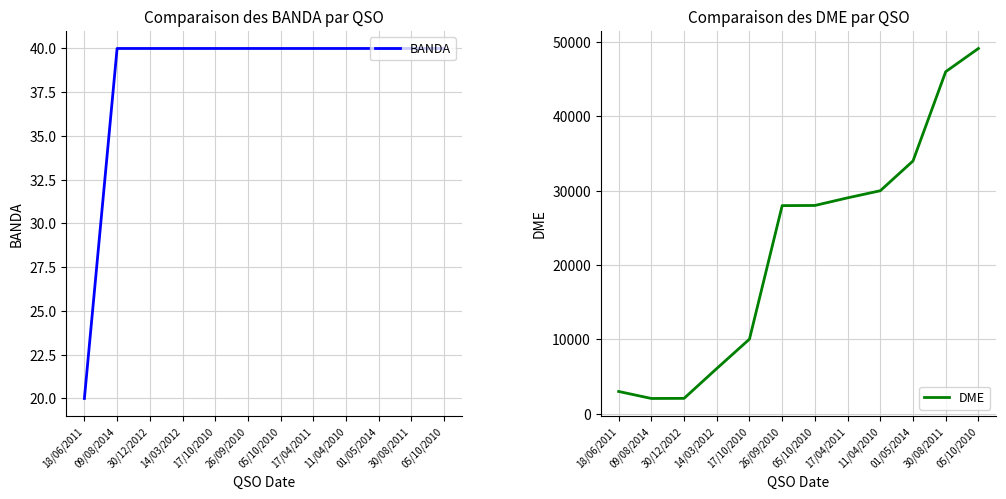

What is the approximate value of DME at 18/06/2011?

3011